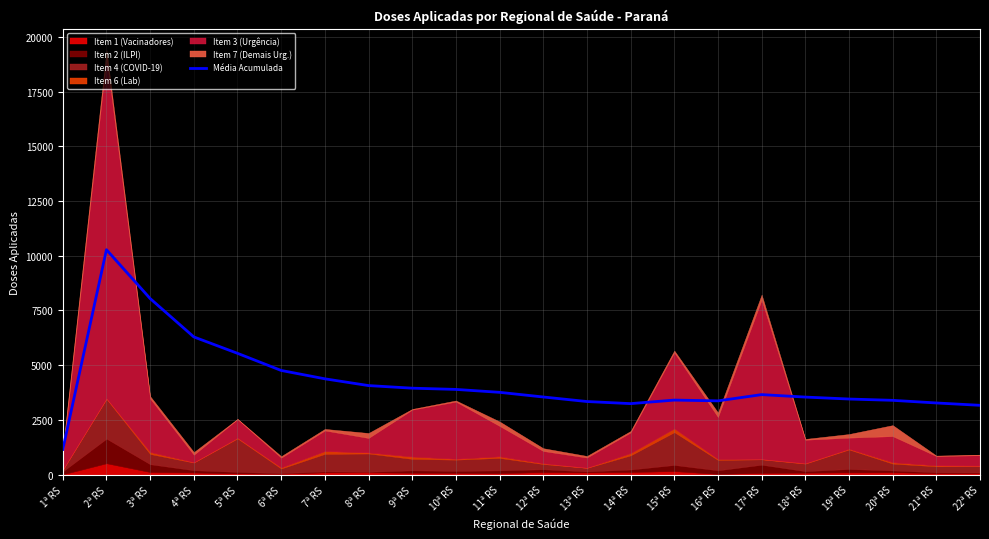

Which category has the highest value across all series?

2ª RS